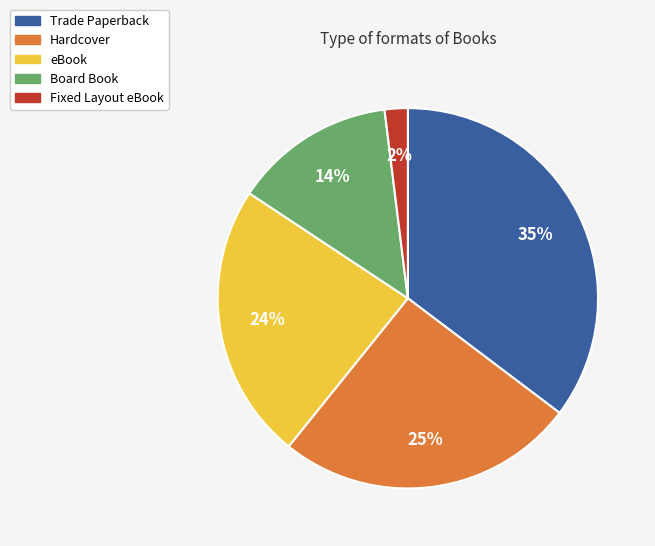

To the nearest percent, what is the average slice percentage?

20%